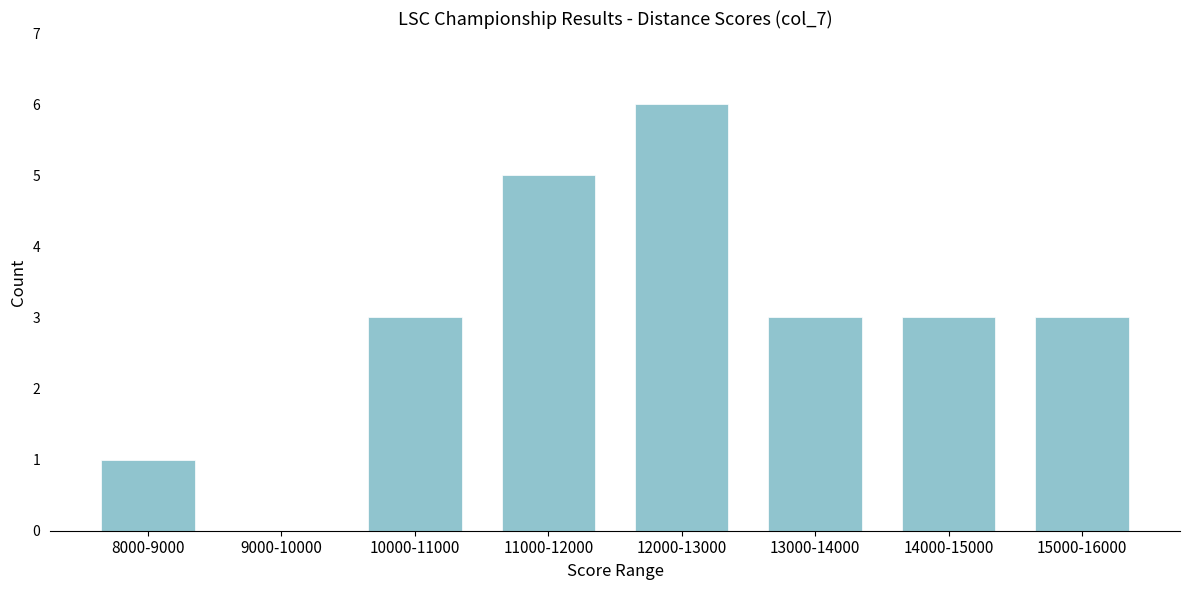

Reading right to left, transcribe all the data shown in this chart.

15000-16000=3	14000-15000=3	13000-14000=3	12000-13000=6	11000-12000=5	10000-11000=3	9000-10000=0	8000-9000=1